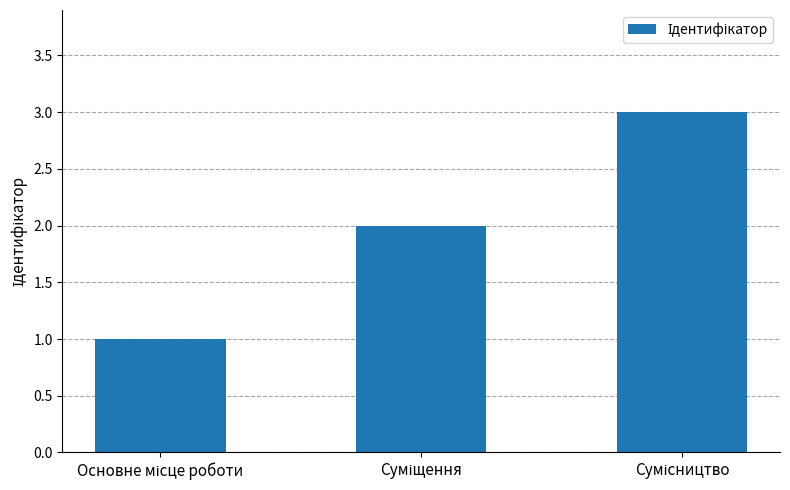

What is the sum of all values?

6